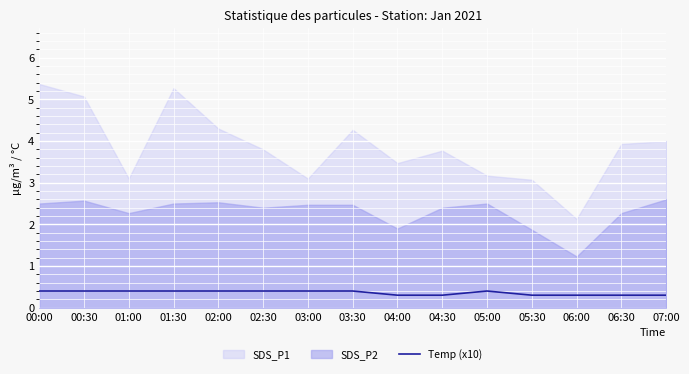

How many values are between 0 and 1?

15